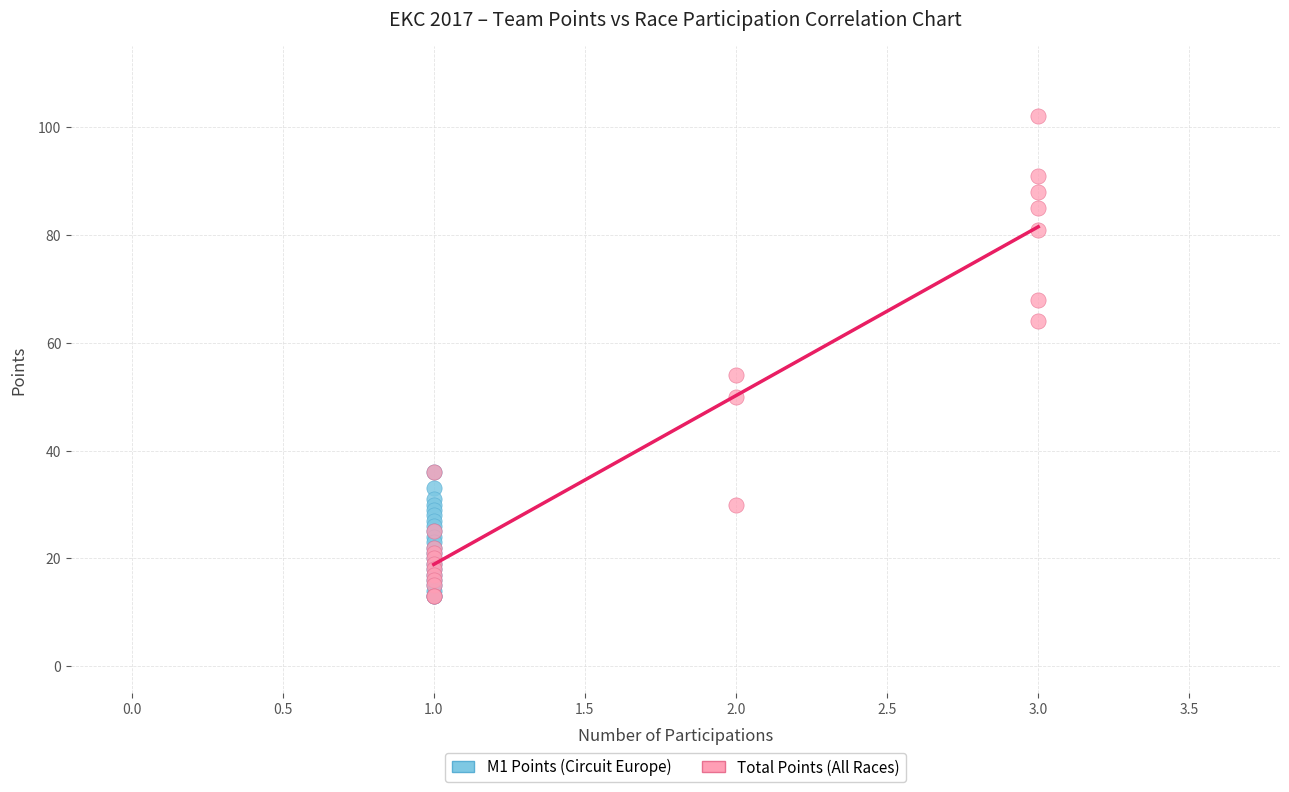

Which series has the largest Y range (max minus min)?

Total Points (All Races)